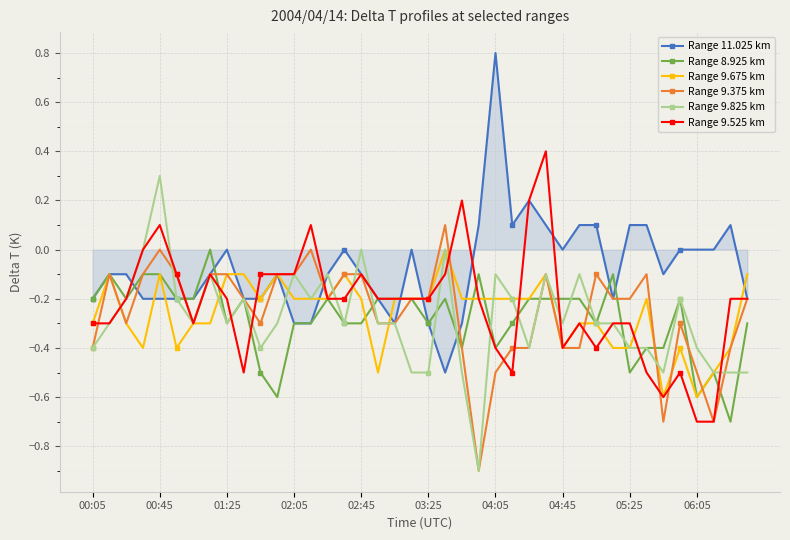

Which series has the largest total across all categories?

Range 11.025 km